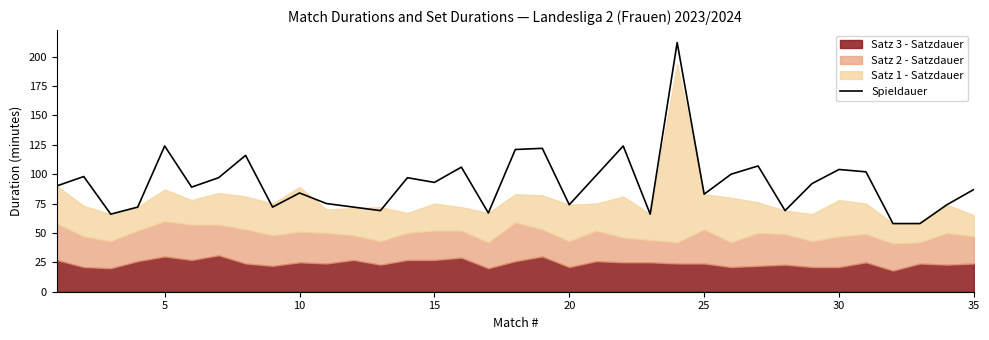

How many points are lower than both their immediate neighbors (excluding endpoints)?

10